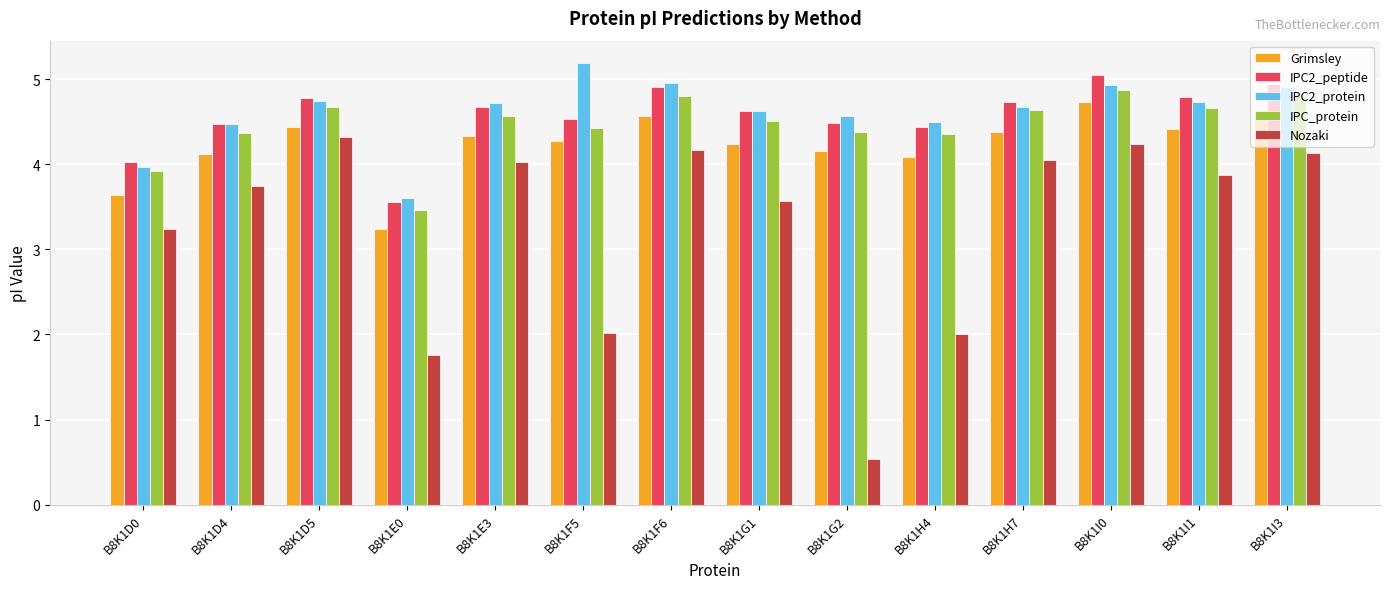

What is the label of the 13th bar from the right?

B8K1D4